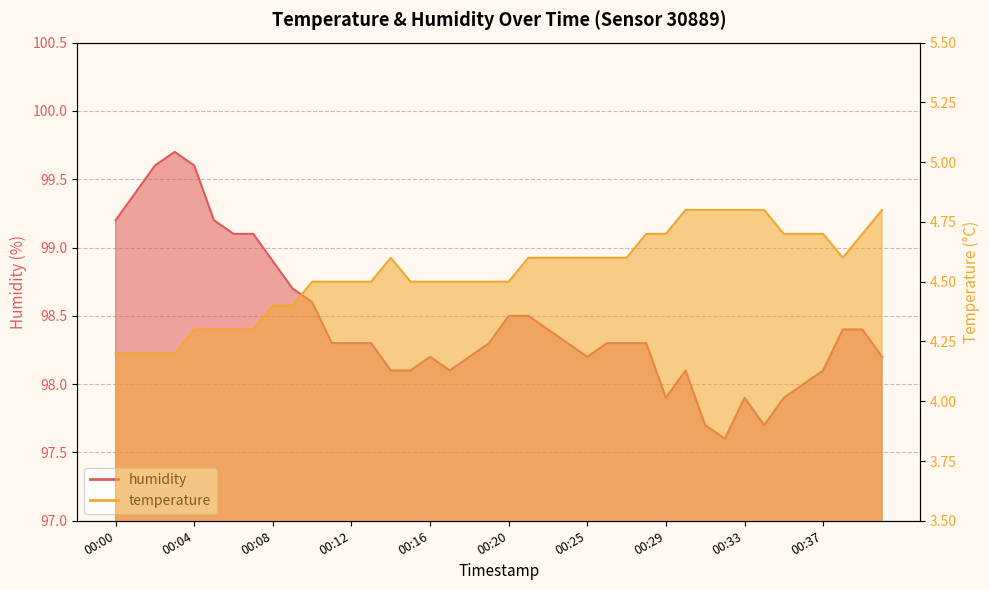

The value of humidity at 00:00 is 99.2. True or false?

True